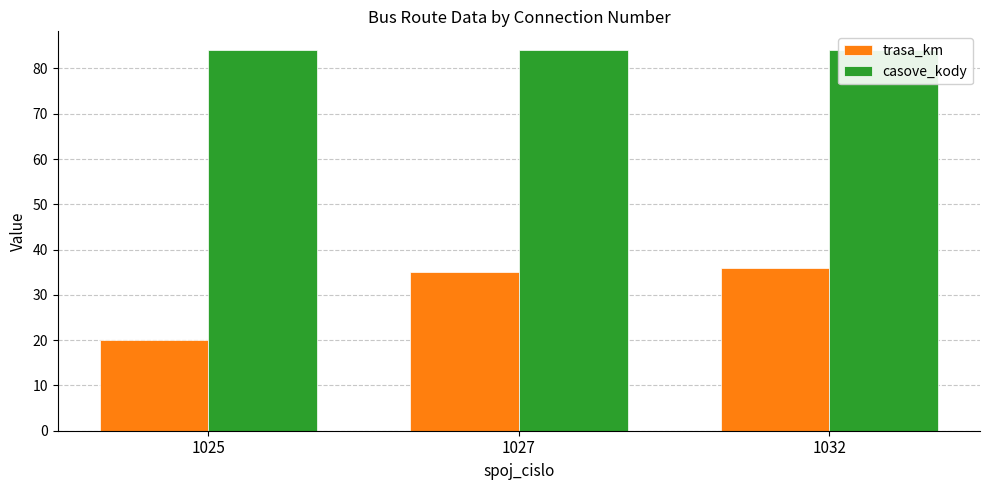

Which series has the largest range (max minus min)?

trasa_km